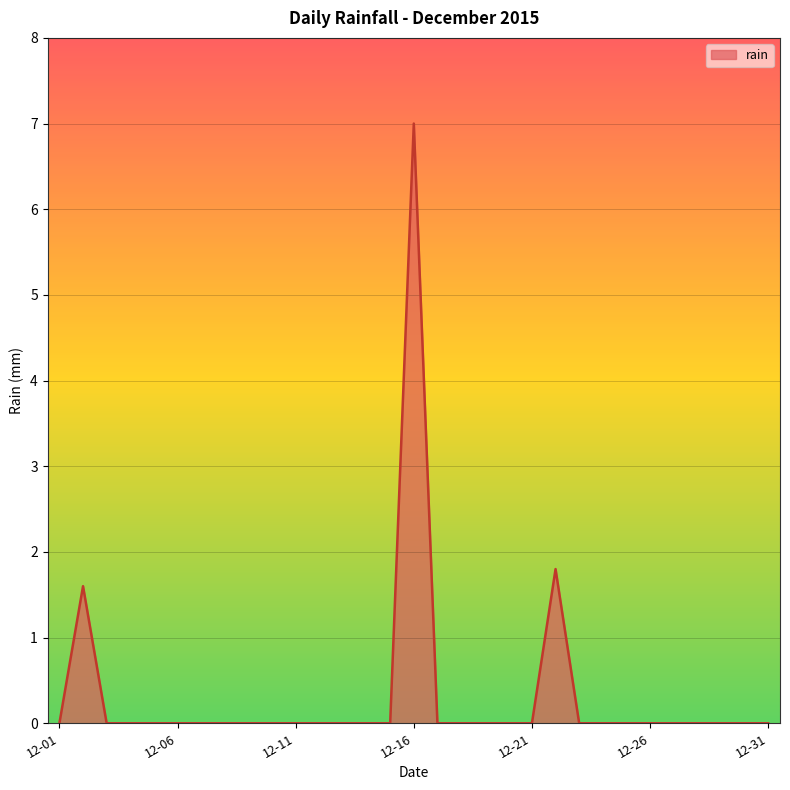

What is the difference between the maximum and minimum values?

7.0